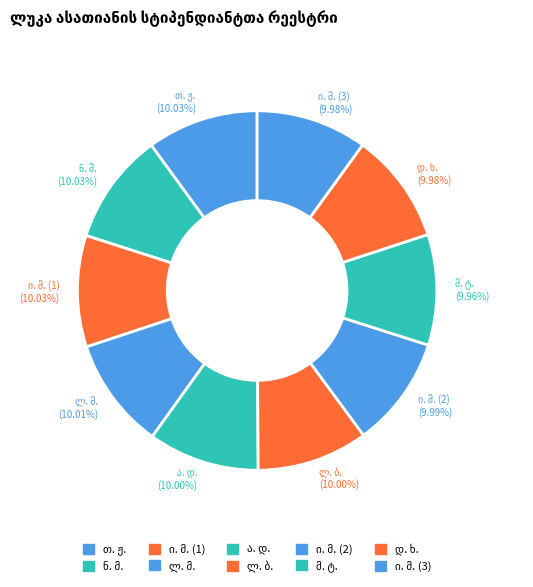

Is there a majority slice in this chart?

No